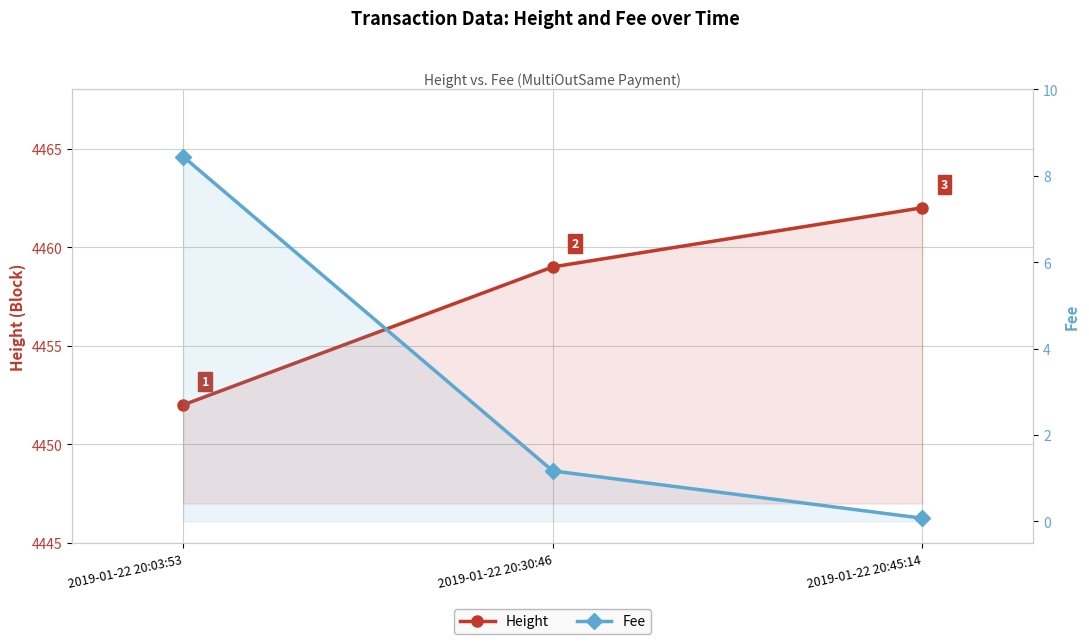

Rank the categories by Fee value from highest to lowest.

2019-01-22 20:03:53, 2019-01-22 20:30:46, 2019-01-22 20:45:14